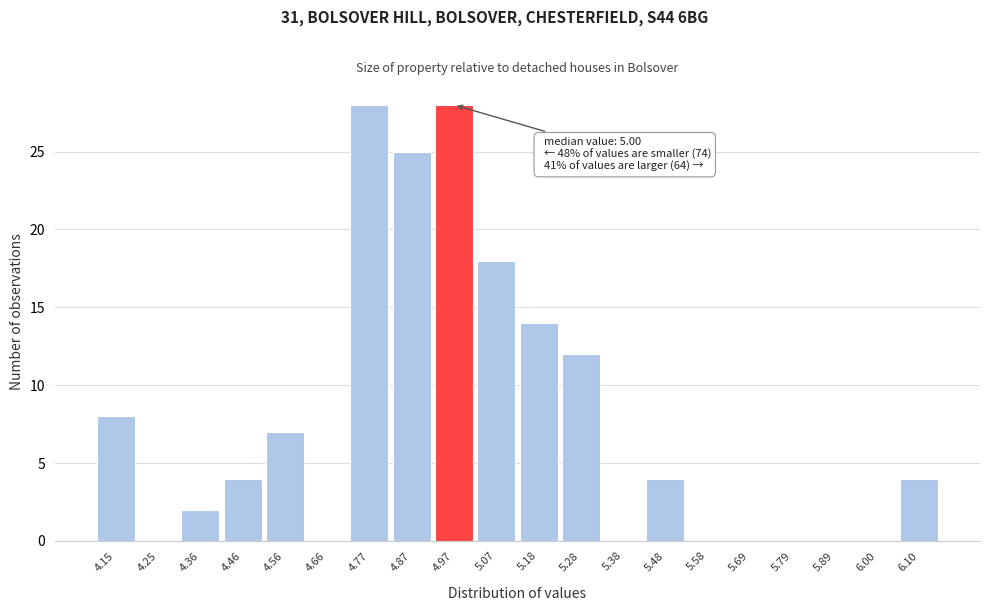

Reading left to right, what are all the values shown in this chart?

4.15=8	4.25=0	4.36=2	4.46=4	4.56=7	4.66=0	4.77=28	4.87=25	4.97=28	5.07=18	5.18=14	5.28=12	5.38=0	5.48=4	5.58=0	5.69=0	5.79=0	5.89=0	6.00=0	6.10=4